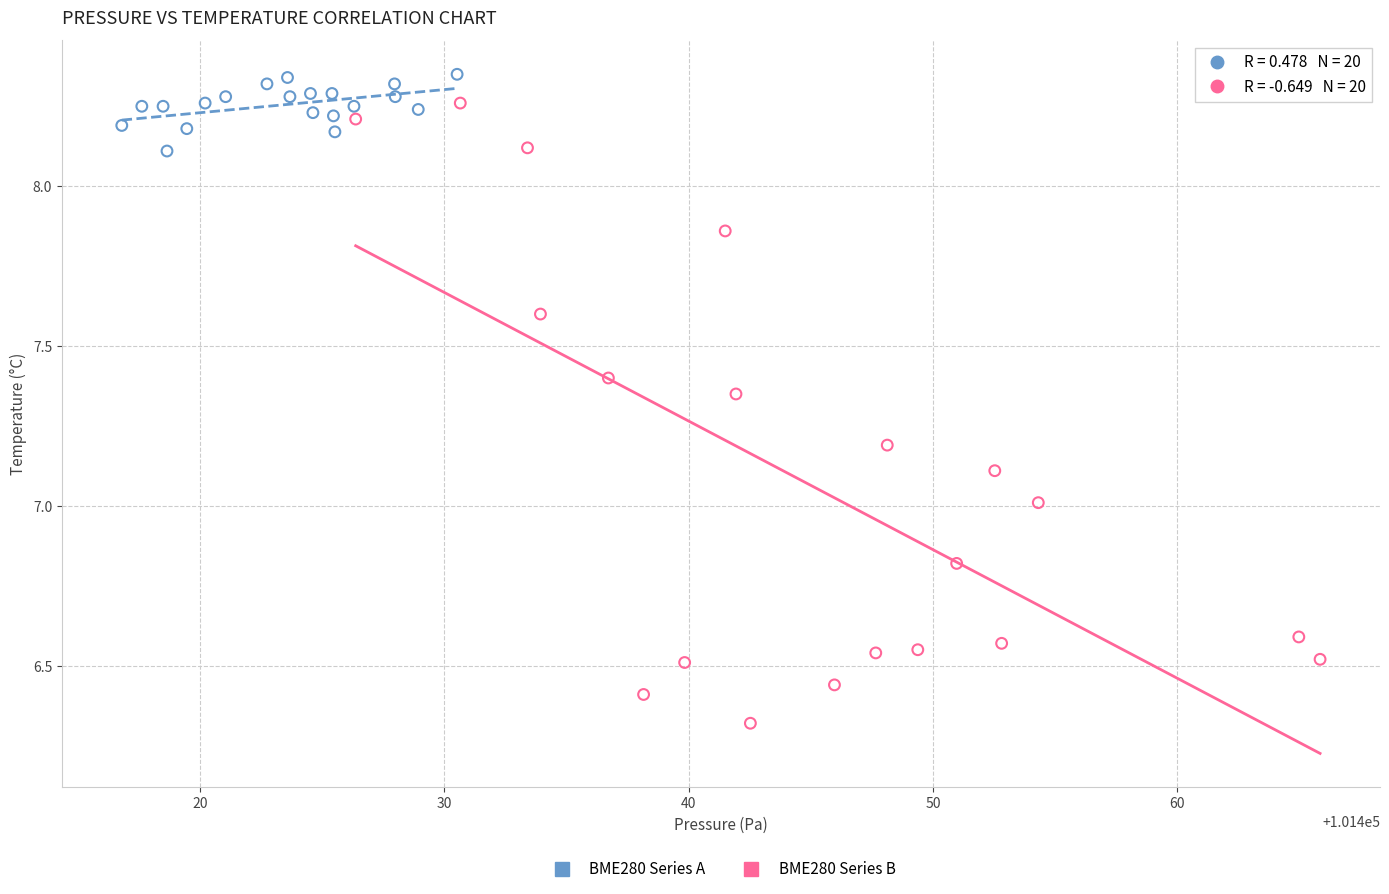

Which series reaches the minimum Y coordinate?

BME280 Series B